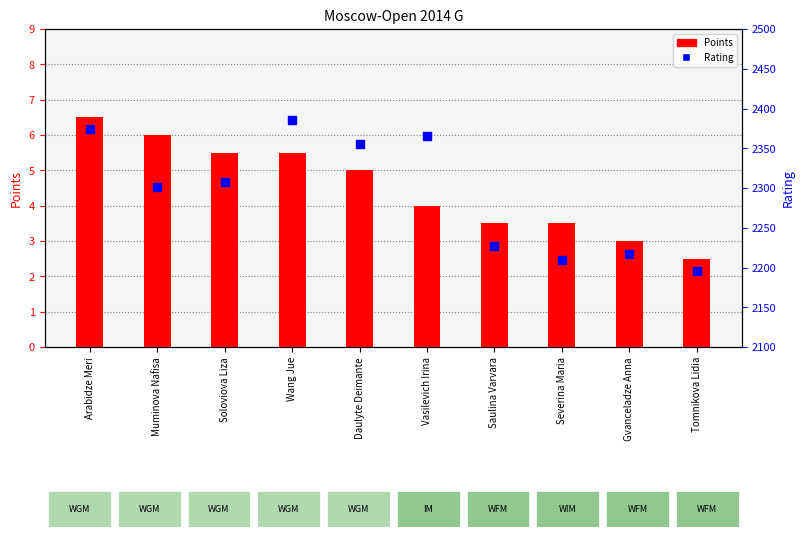

What are all the series names shown in the legend?

Points, Rating